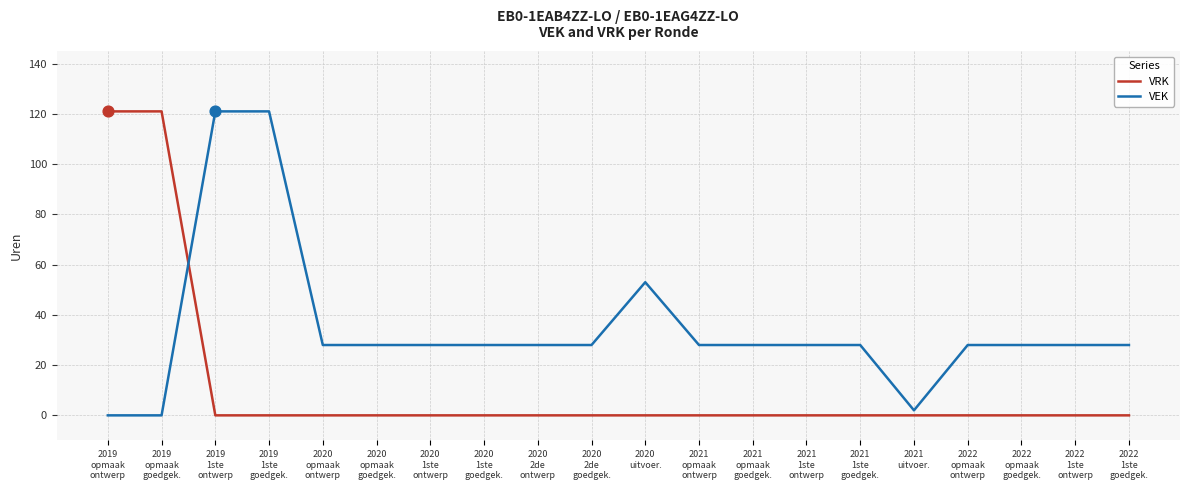

Which series ends up on top after the final intersection of VEK and VRK?

VEK